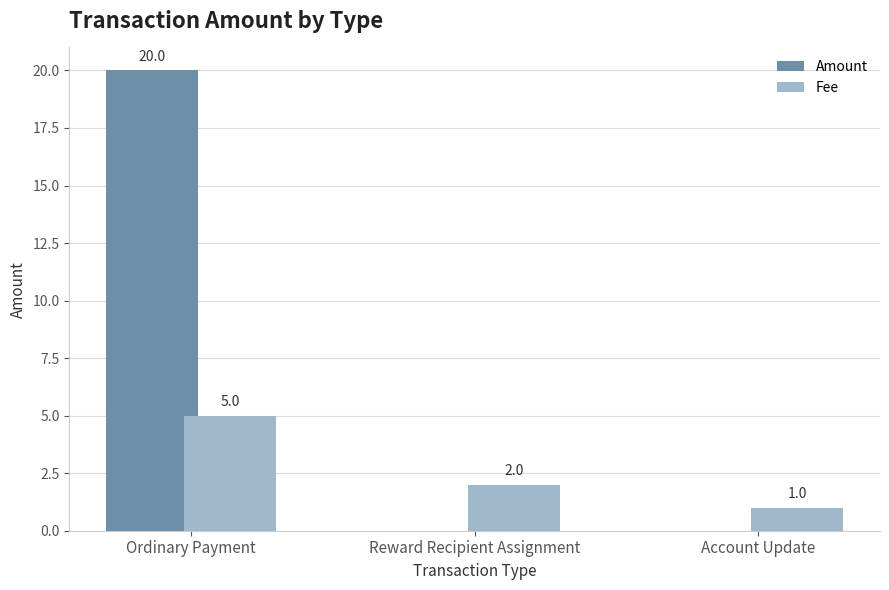

Count the Amount values in the range 0 to 20.

3